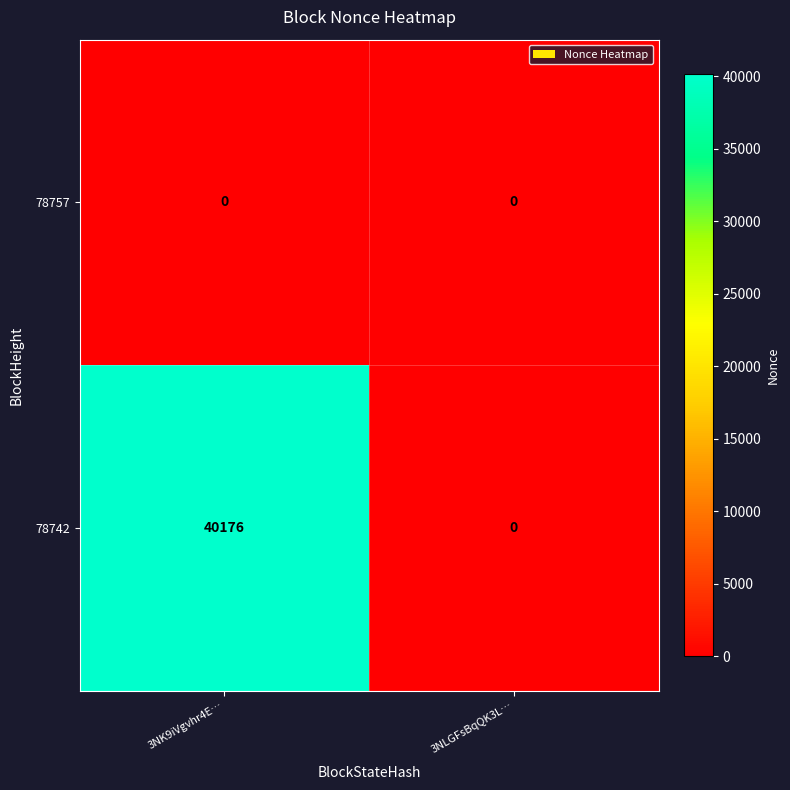

What is the highest value of the 78742 series?

40176